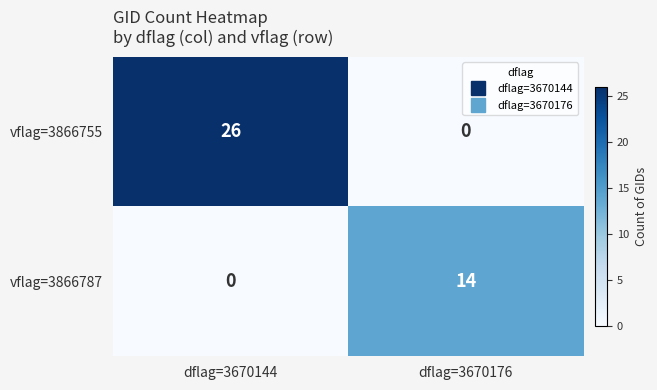

Read the vflag=3866787 value at dflag=3670176, to the nearest 5.

15